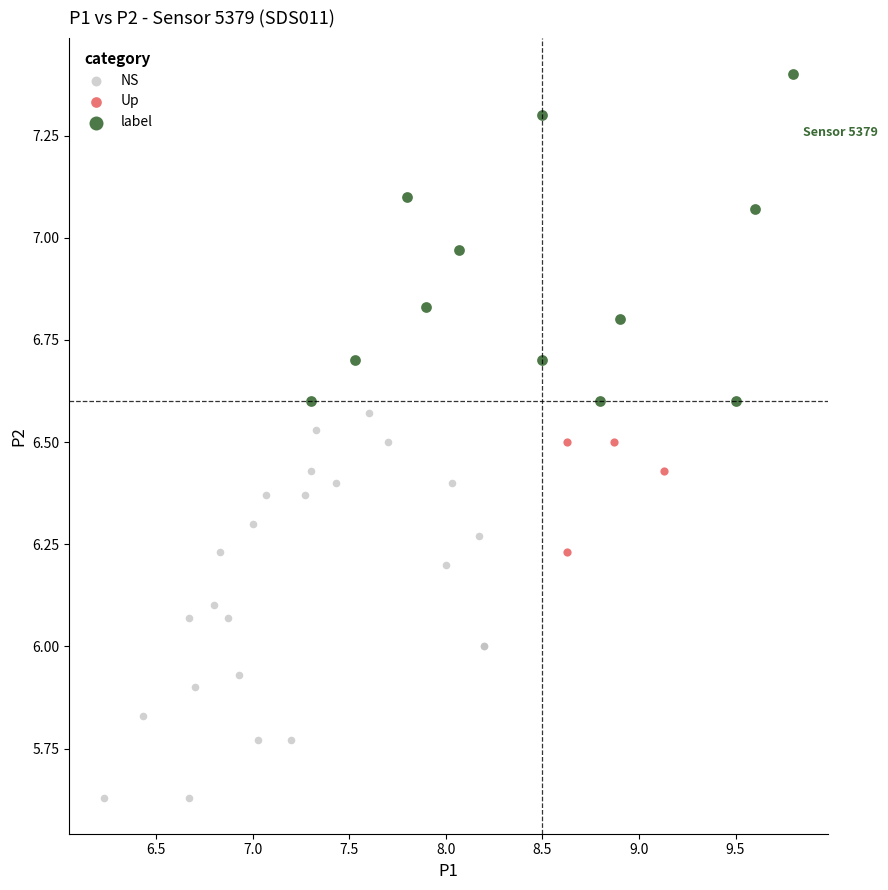

Which series has the widest spread of Y values?

NS